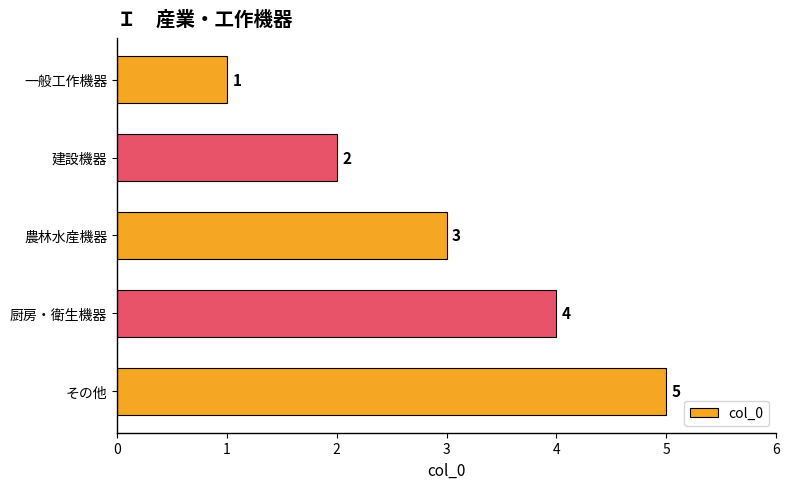

True or false: the data shows 1 at 一般工作機器.

True